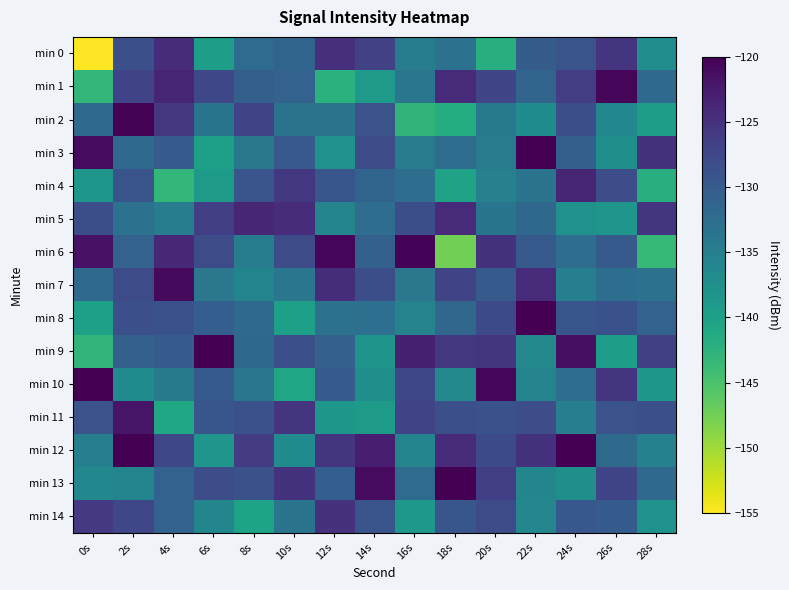

How many series are shown in this chart?

15